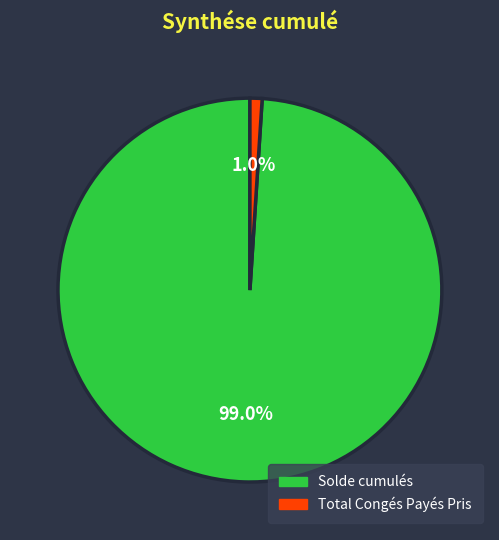

The Solde cumulés slice represents 99% of the pie. True or false?

True